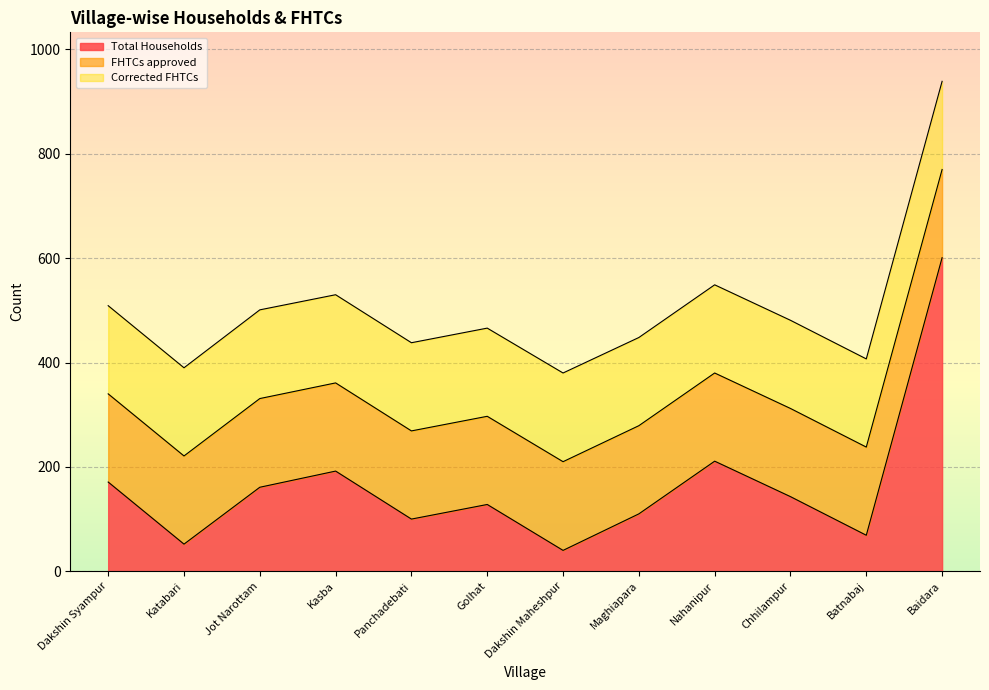

At how many categories does at least one series exceed 80?

12